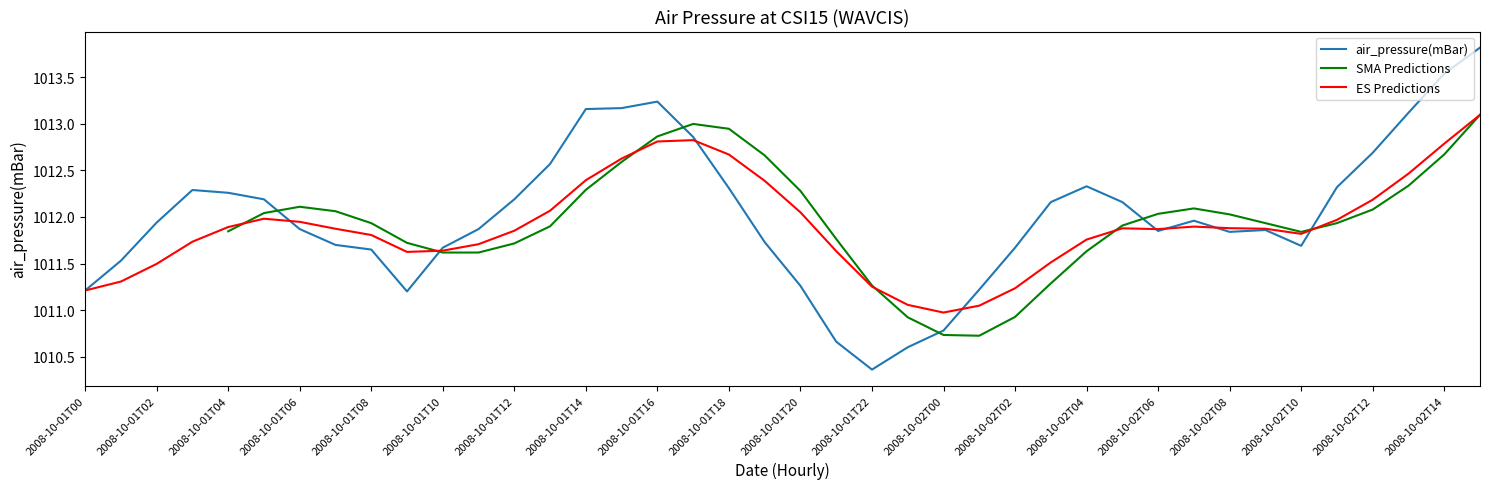

Where does the data first go above 1011?

2008-10-01T00